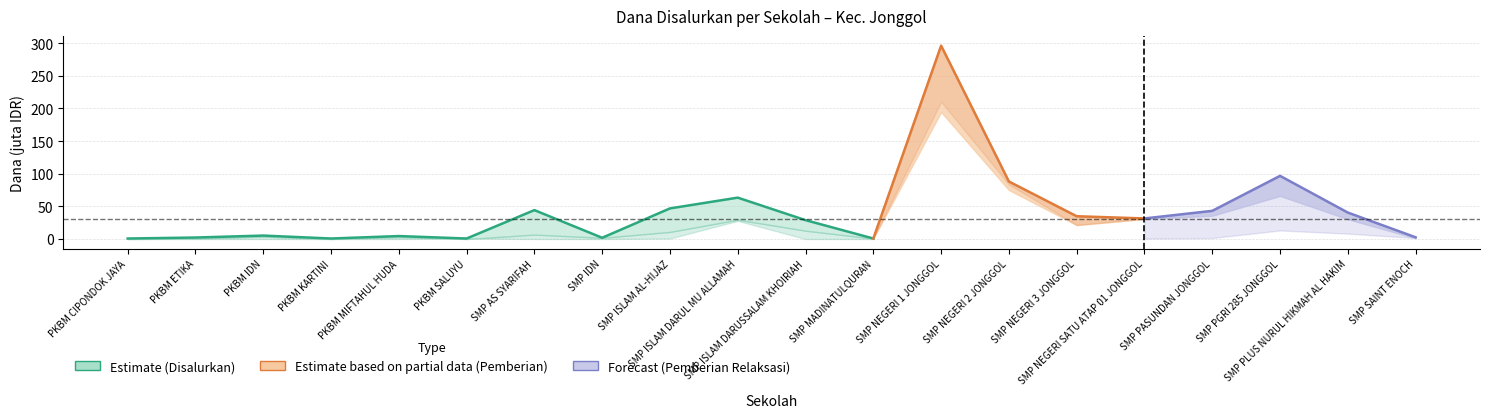

What is the difference between the maximum and minimum values?

62.6